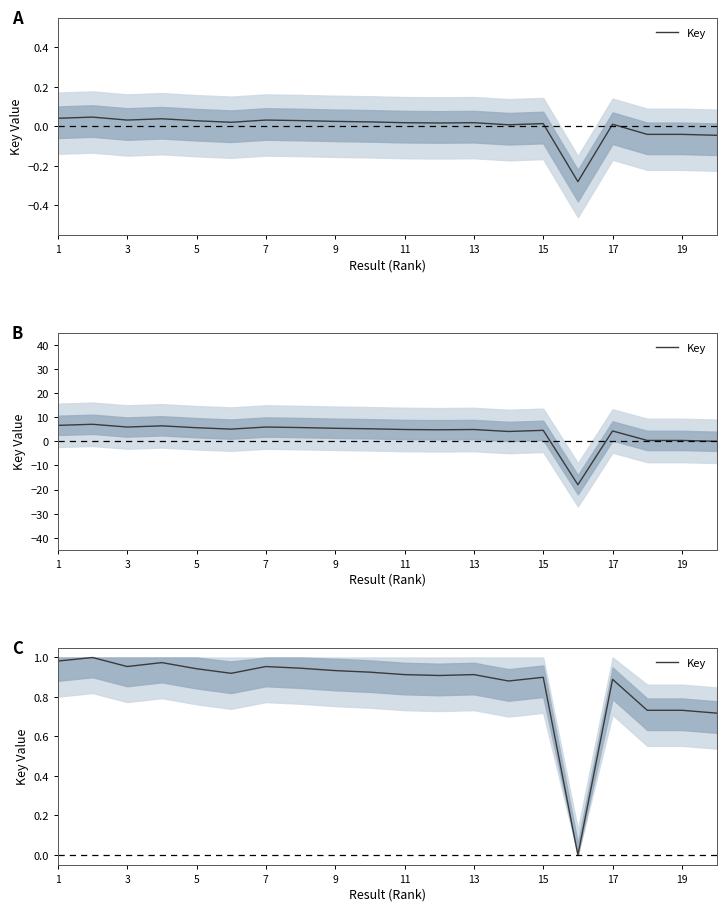

How many lines are shown in the chart?

1